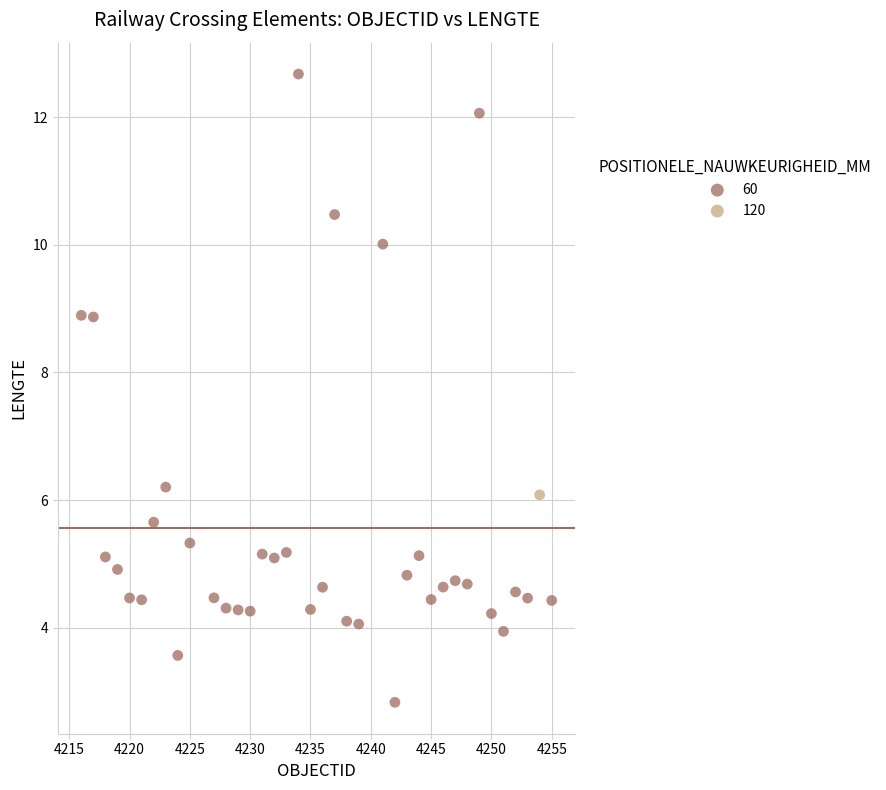

What are all the series names shown in the legend?

60, 120